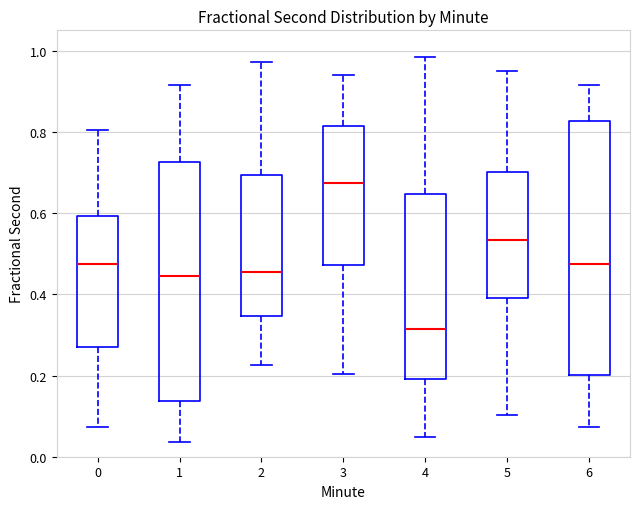

Which box has the highest median line?

3